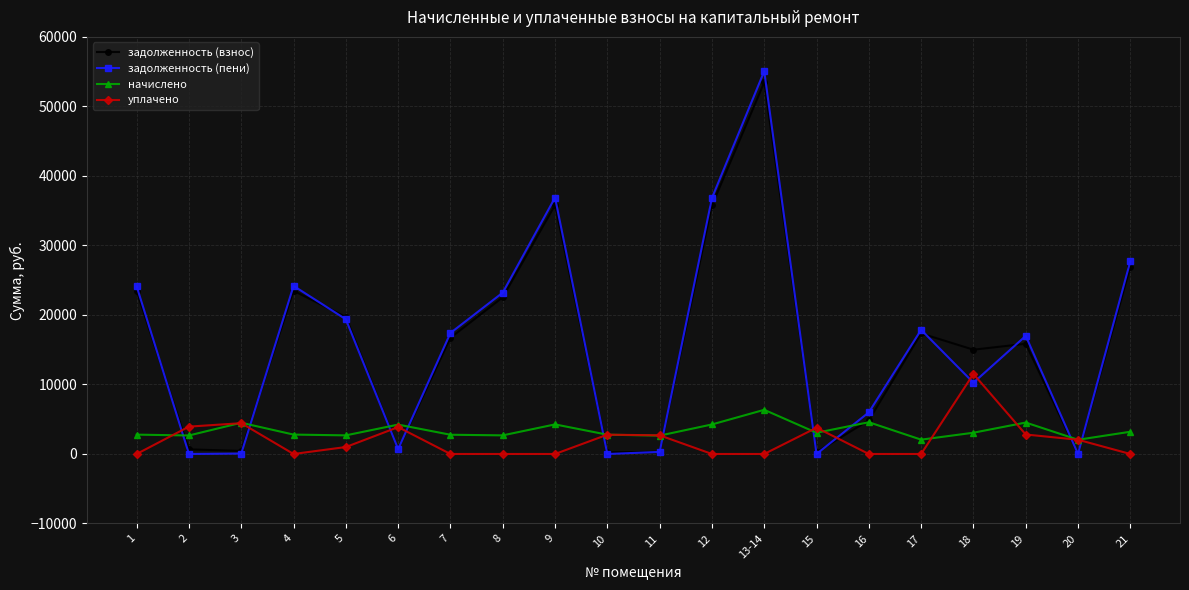

Is this an area chart (filled region under the line)?

No